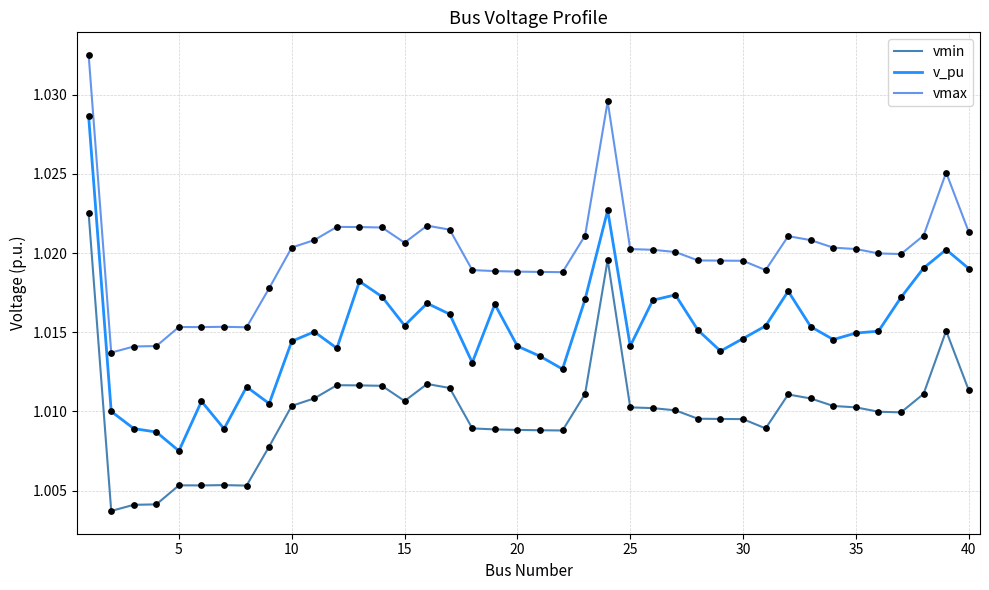

At how many categories does at least one series exceed 1?

40